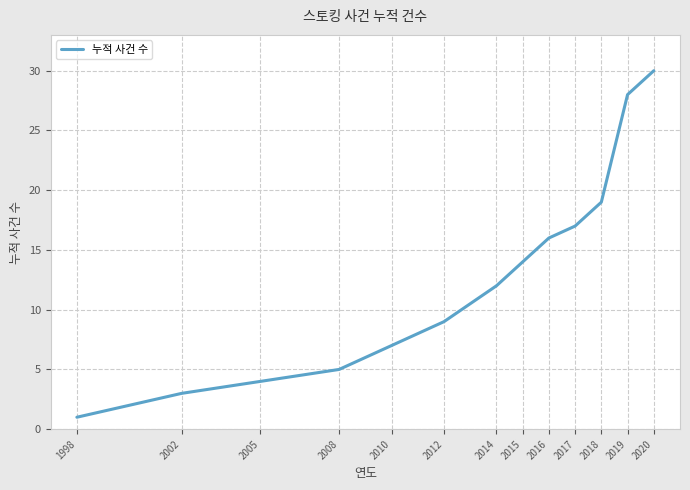

Is it true that the value at 2014 is 4?

False